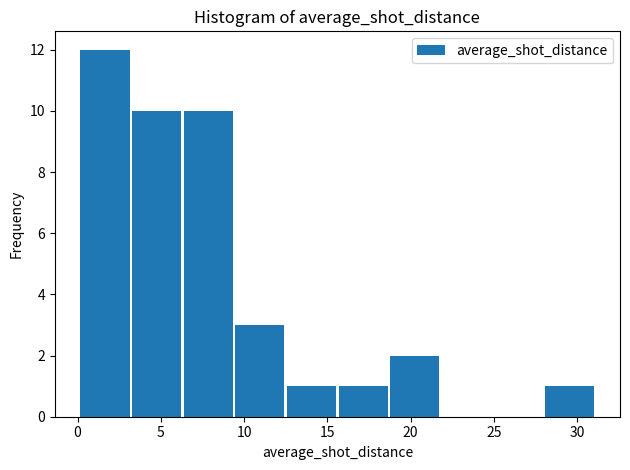

How tall is the bar that spans 0.1 to 3.2 on the x-axis? Neither the bar edges nor the heights are printed on the chart, so give them approximately, as read against the axes.

12